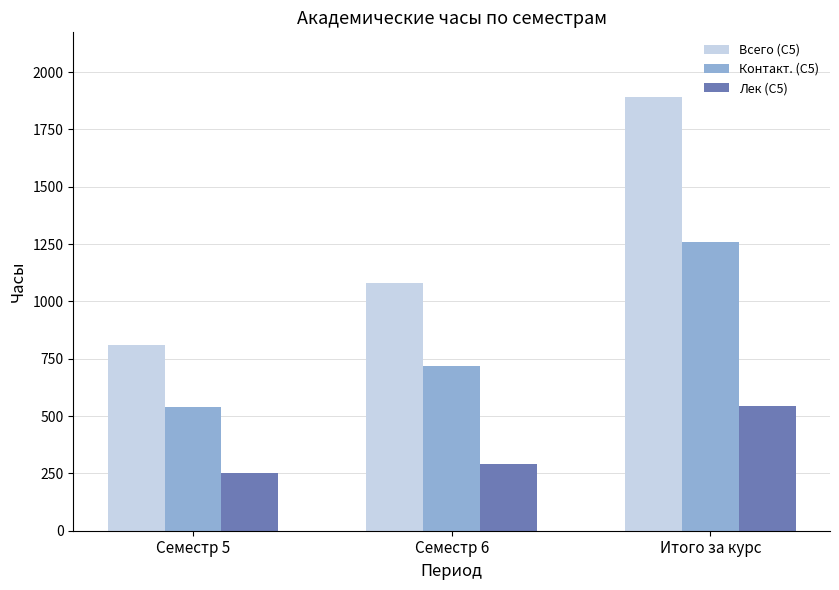

What are all the series names shown in the legend?

Всего (С5), Контакт. (С5), Лек (С5)